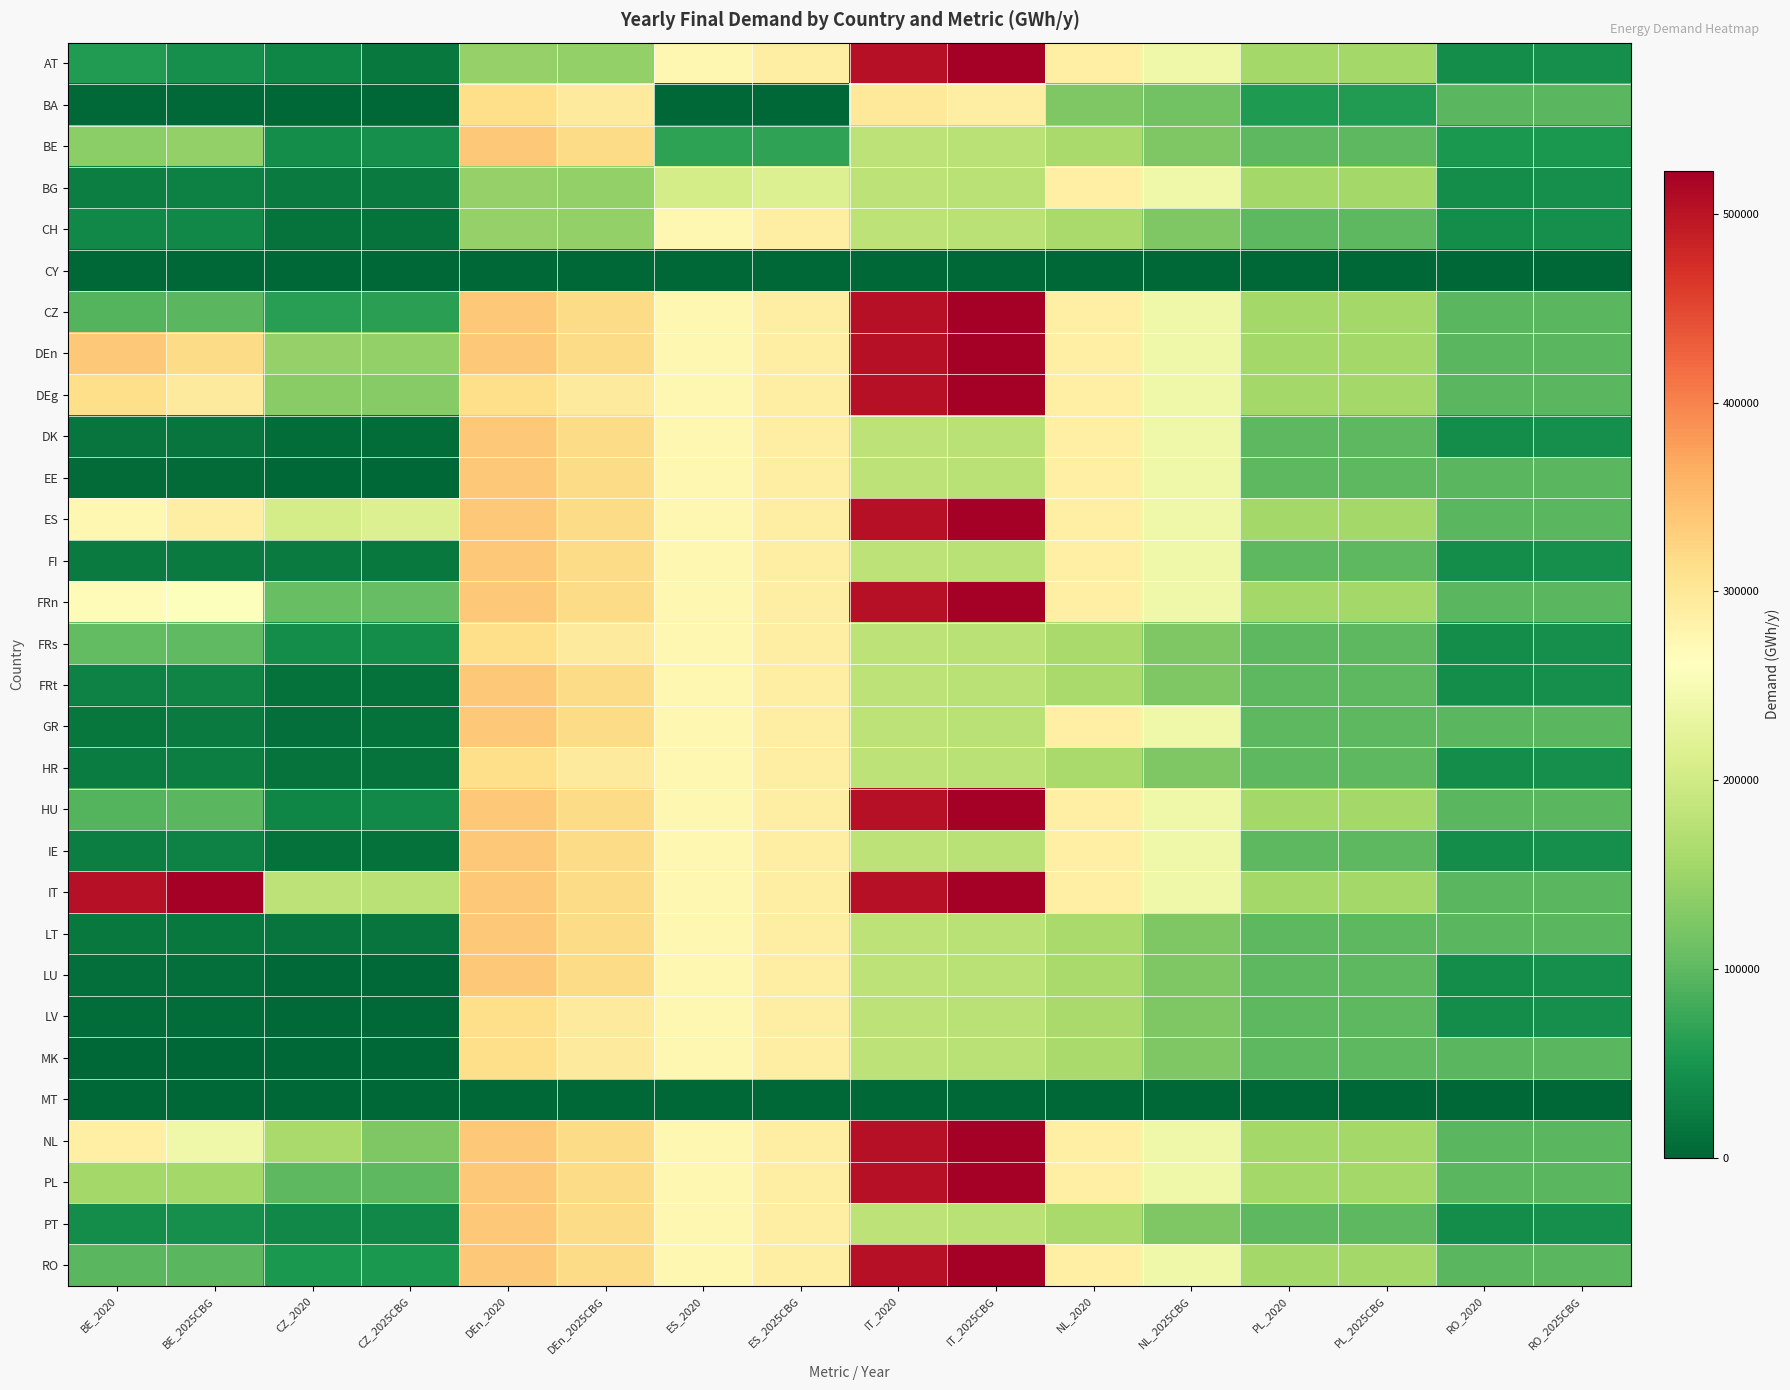

List the series in order of their peak value, highest first.

AT, CZ, DEn, DEg, ES, FRn, HU, IT, NL, PL, RO, BE, DK, EE, FI, FRt, GR, IE, LT, LU, PT, BA, FRs, HR, LV, MK, CH, BG, CY, MT